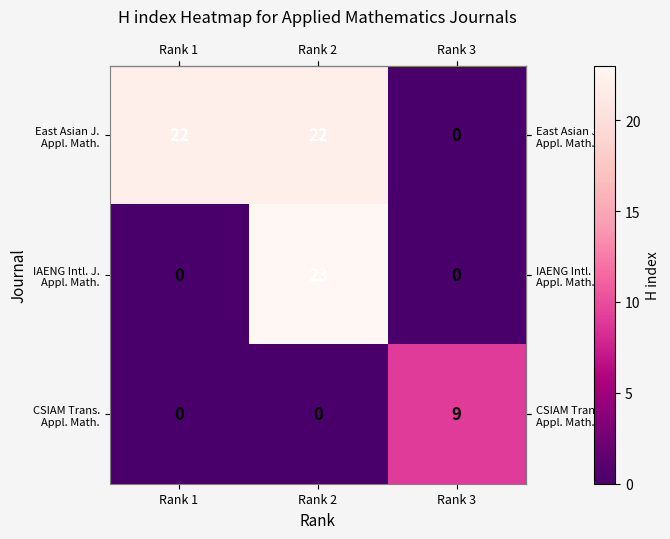

What is the difference between the highest and lowest values at Rank 1?

22